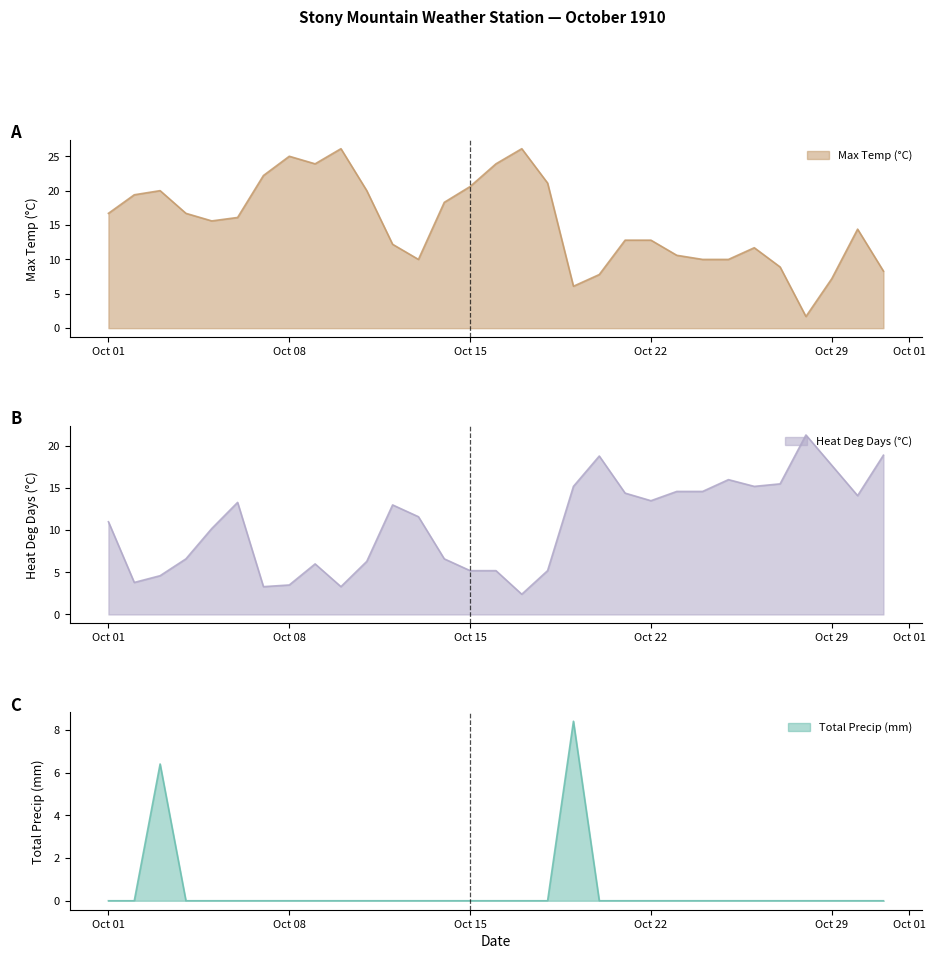

How many interior local valleys does the Max Temp (°C) series have?

5